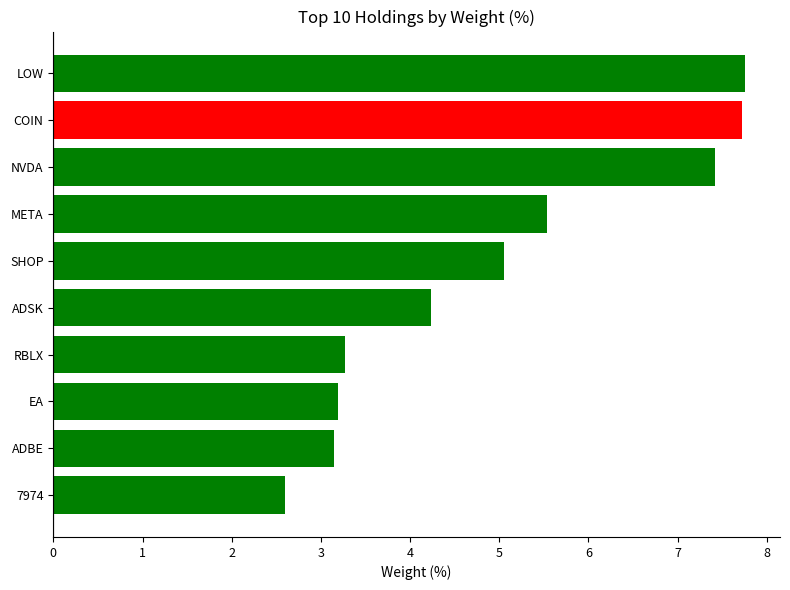

How many series are shown in this chart?

1